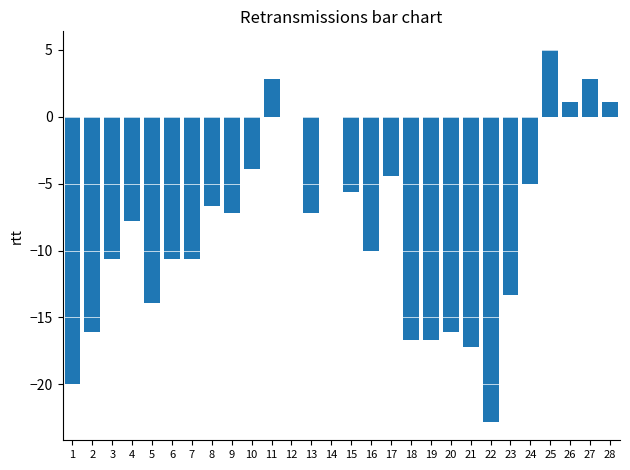

The value at 12 is 12.2. True or false?

False